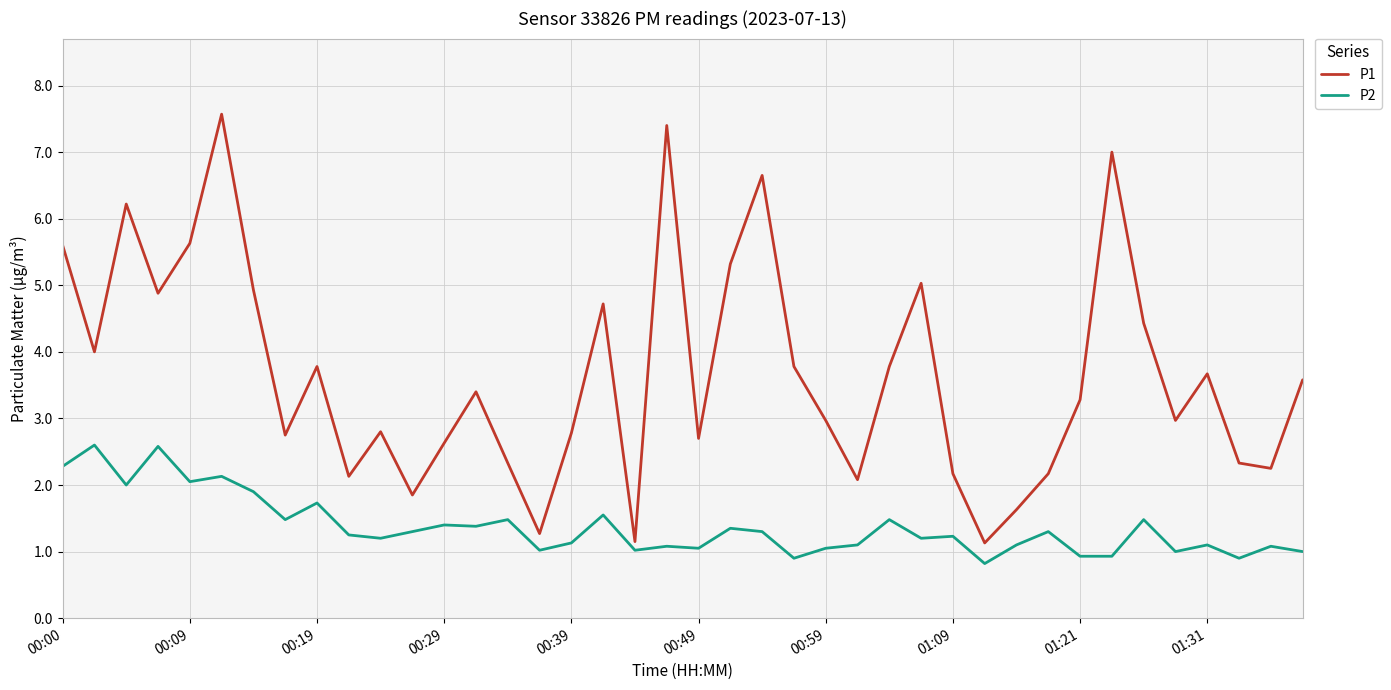

What is the smallest value displayed?

0.8